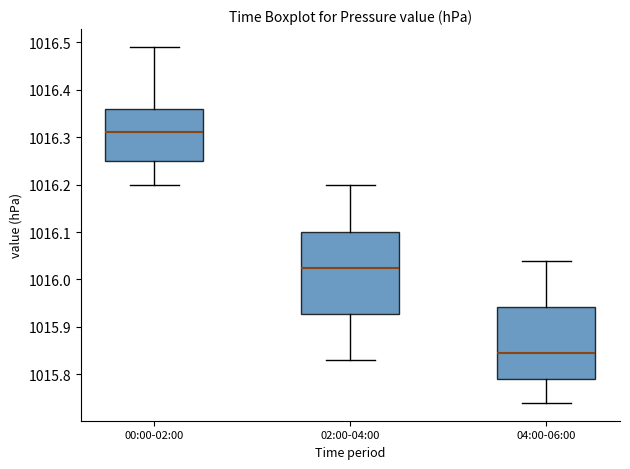

Where does the upper whisker of the box for 04:00-06:00 end on the y-axis? The values are not printed on the chart, so give them approximately, as read against the axis.

1016.04